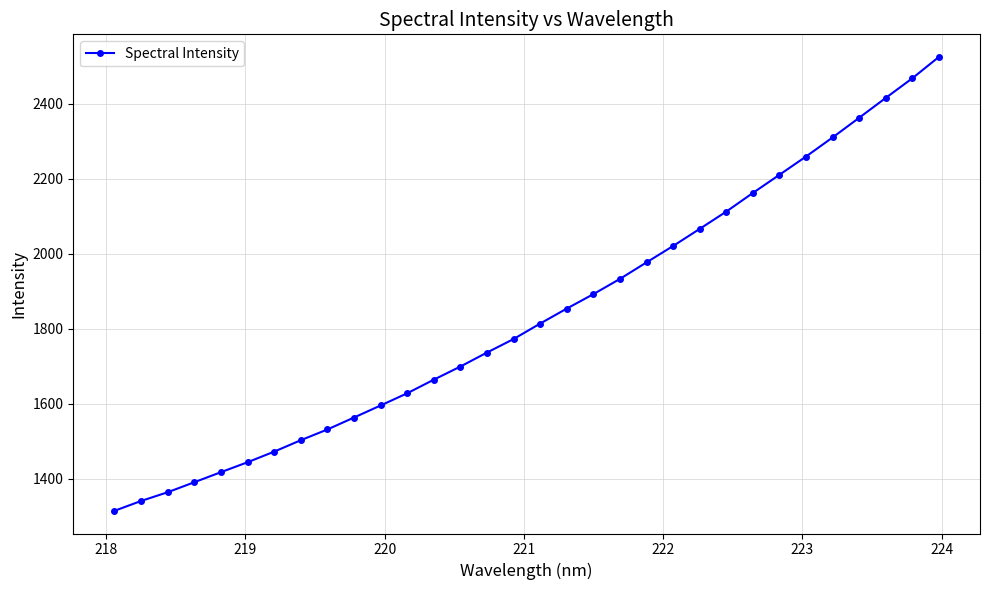

What is the smallest value displayed?

1314.4